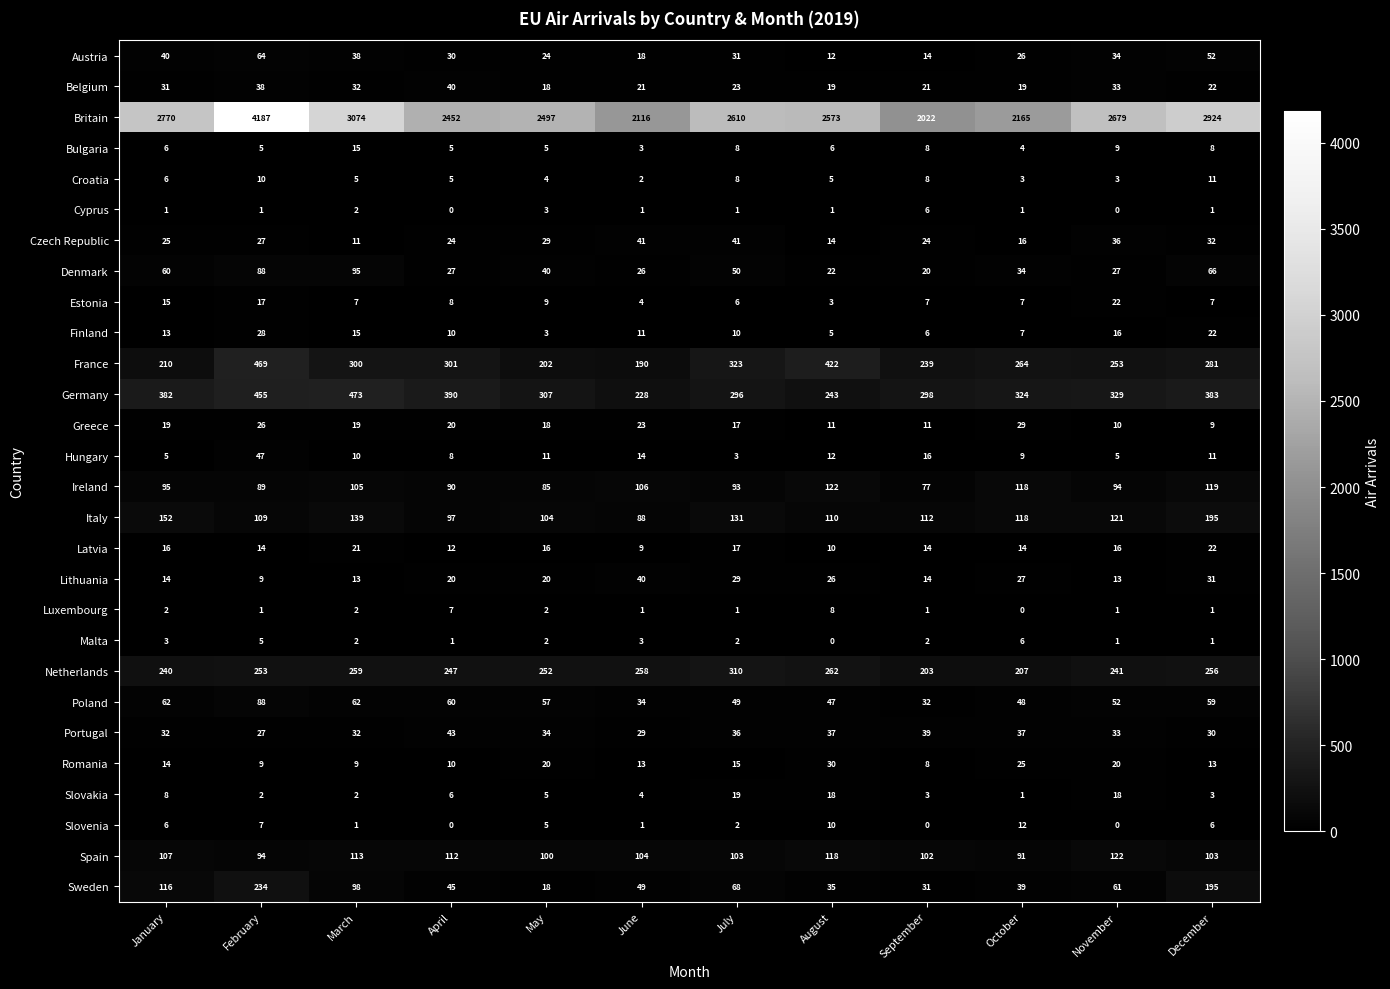

Between January and December, which series saw the biggest shift?

Britain